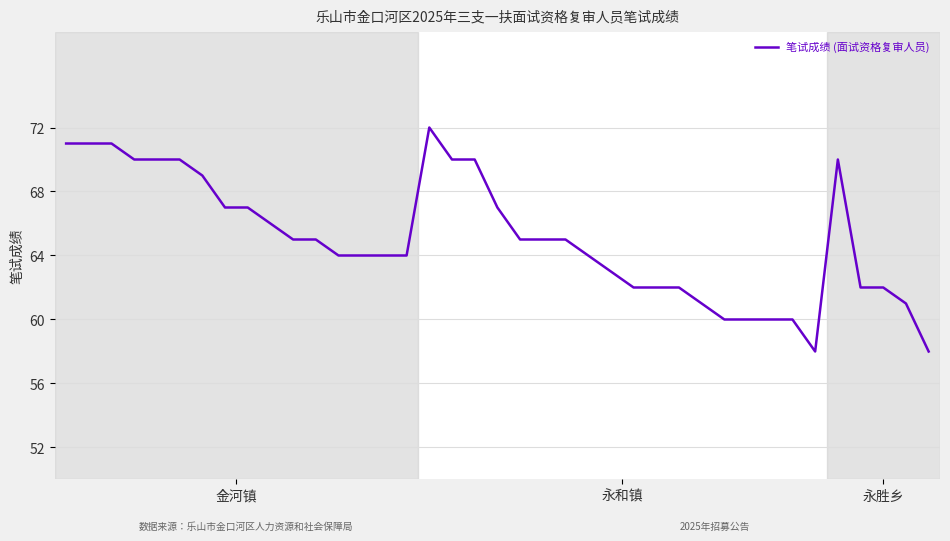

What is the minimum value shown in the chart?

58